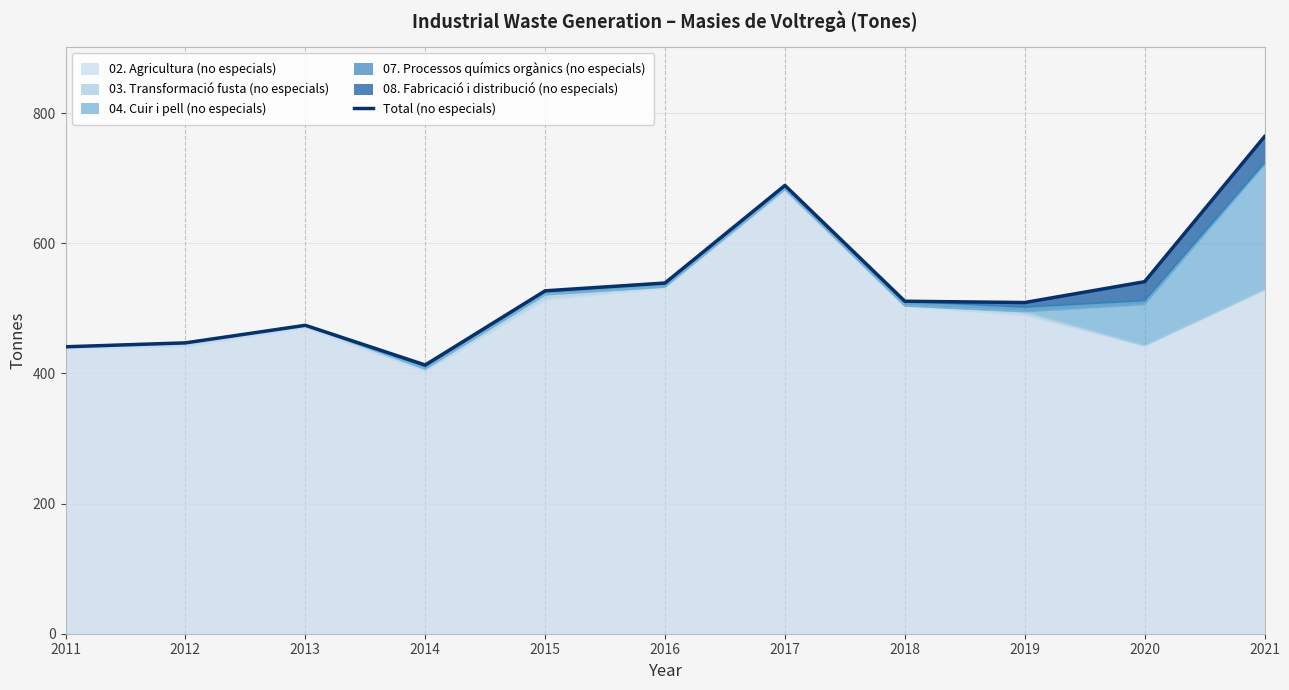

How many interior local peaks (higher than both neighbors) does the data have?

2